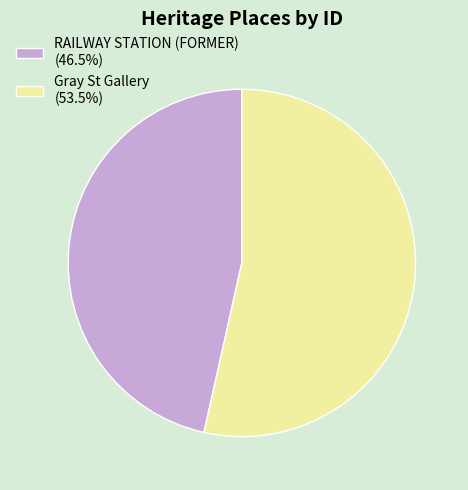

True or false: Gray St Gallery accounts for 67% of the total.

False